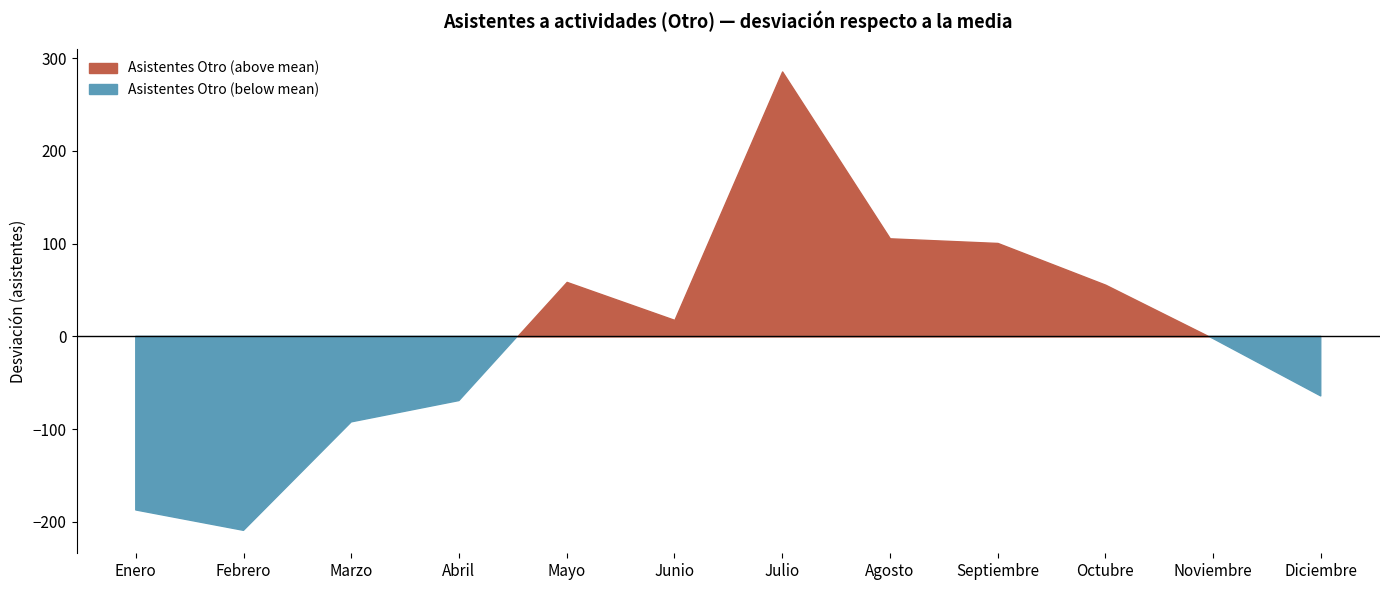

How many categories are shown in the chart?

12